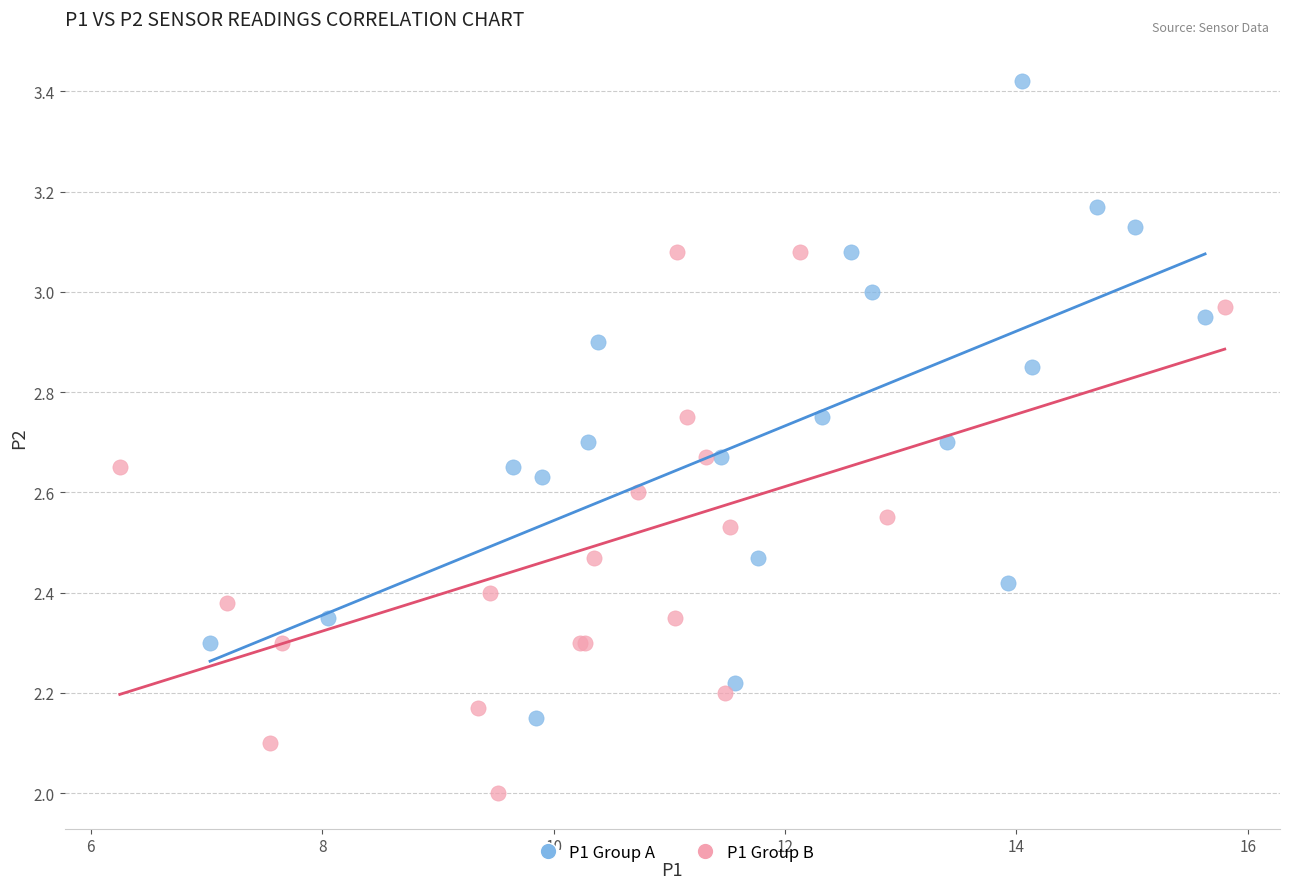

Which series contains the highest Y value?

P1 Group A